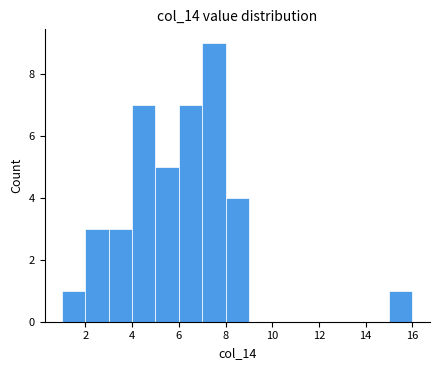

Reading left to right, list every bar in this chart as the range it spans on the x-axis followed by its height. The values are not printed on the chart, so give them approximately, as read against the axis.

1 to 2: 1
2 to 3: 3
3 to 4: 3
4 to 5: 7
5 to 6: 5
6 to 7: 7
7 to 8: 9
8 to 9: 4
9 to 10: 0
10 to 11: 0
11 to 12: 0
12 to 13: 0
13 to 14: 0
14 to 15: 0
15 to 16: 1